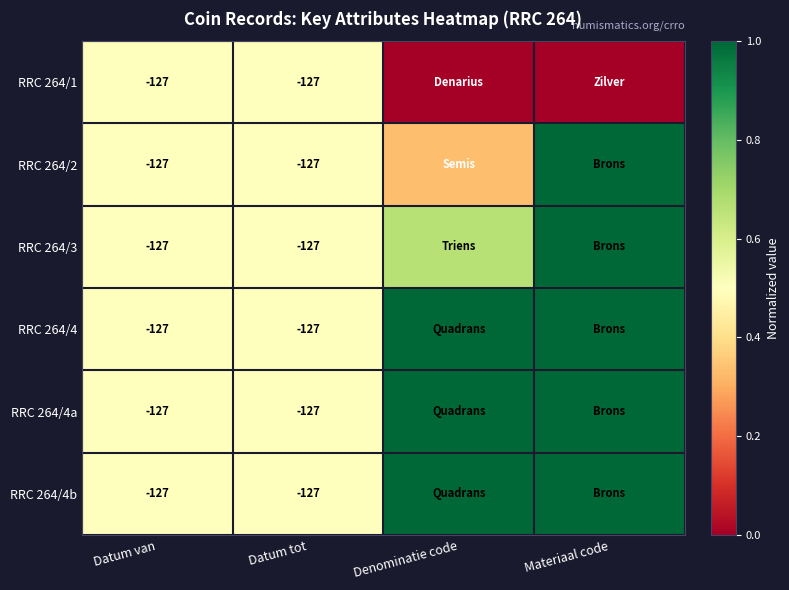

How many series are shown in this chart?

6